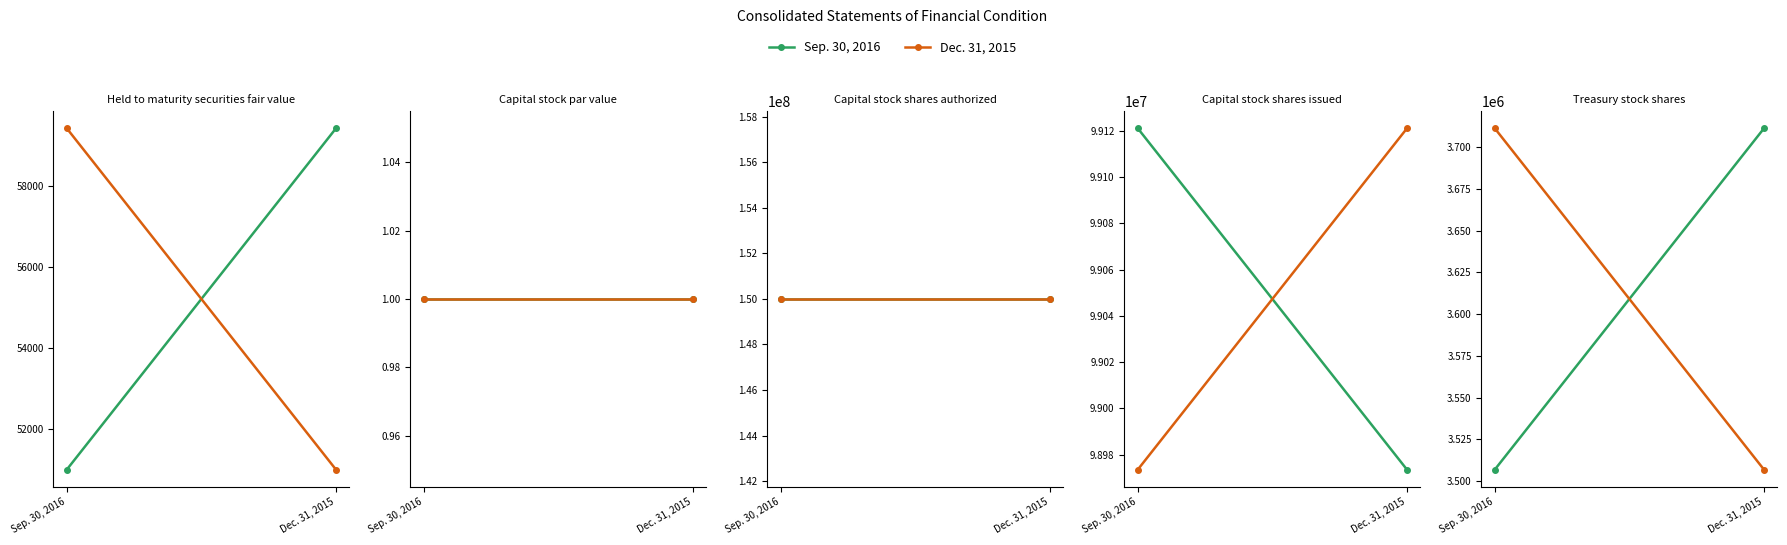

What position from the right is Dec. 31, 2015?

1